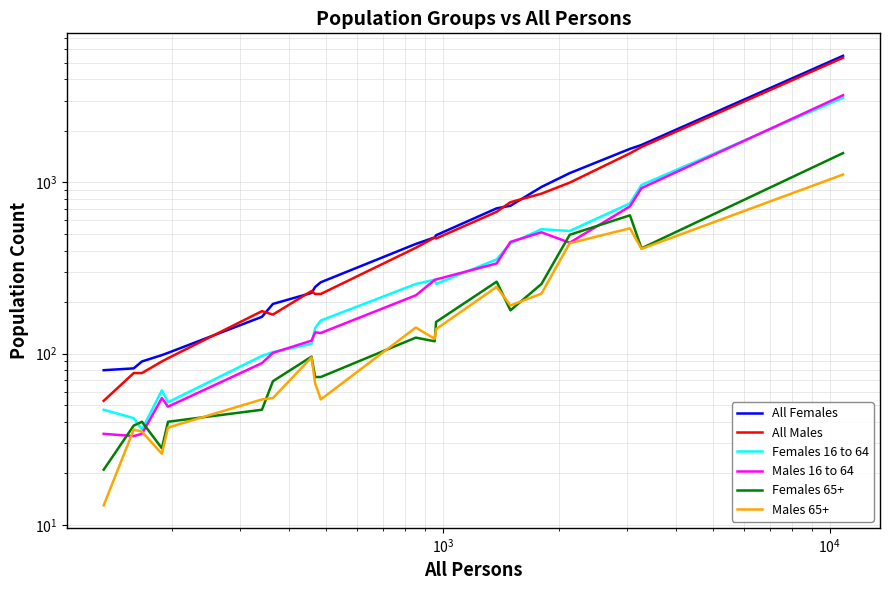

At how many categories does at least one series exceed 1048?

4